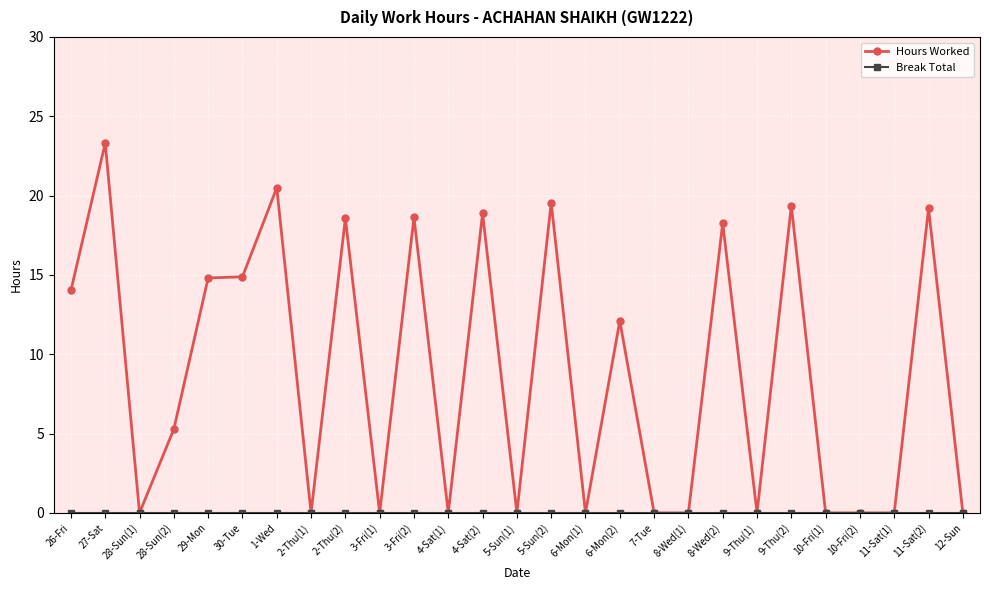

At which category does Hours Worked reach its first local peak?

27-Sat